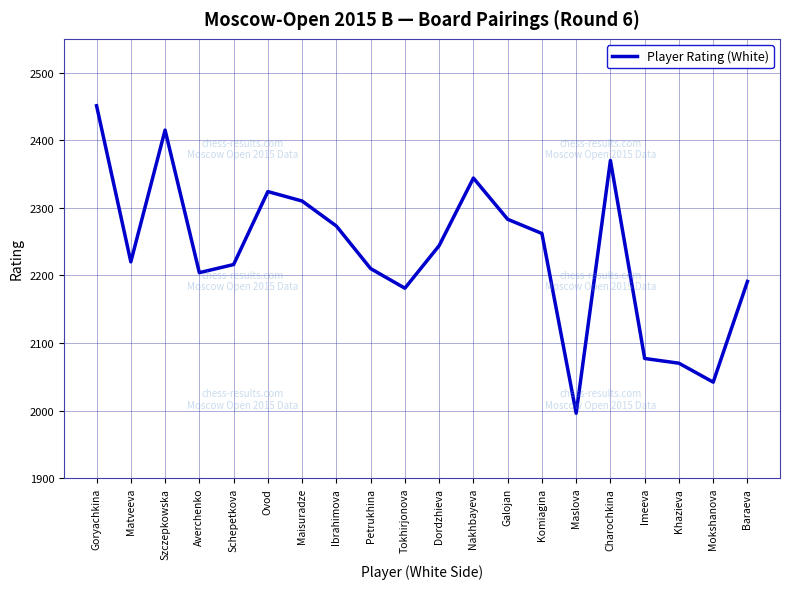

Reading left to right, extract all data points from this chart.

2451	2220	2415	2204	2216	2324	2310	2273	2210	2181	2244	2344	2283	2262	1996	2370	2077	2070	2042	2191